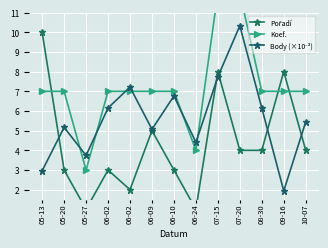

True or false: Pořadí has a value of 1.0 at 05-27.

True